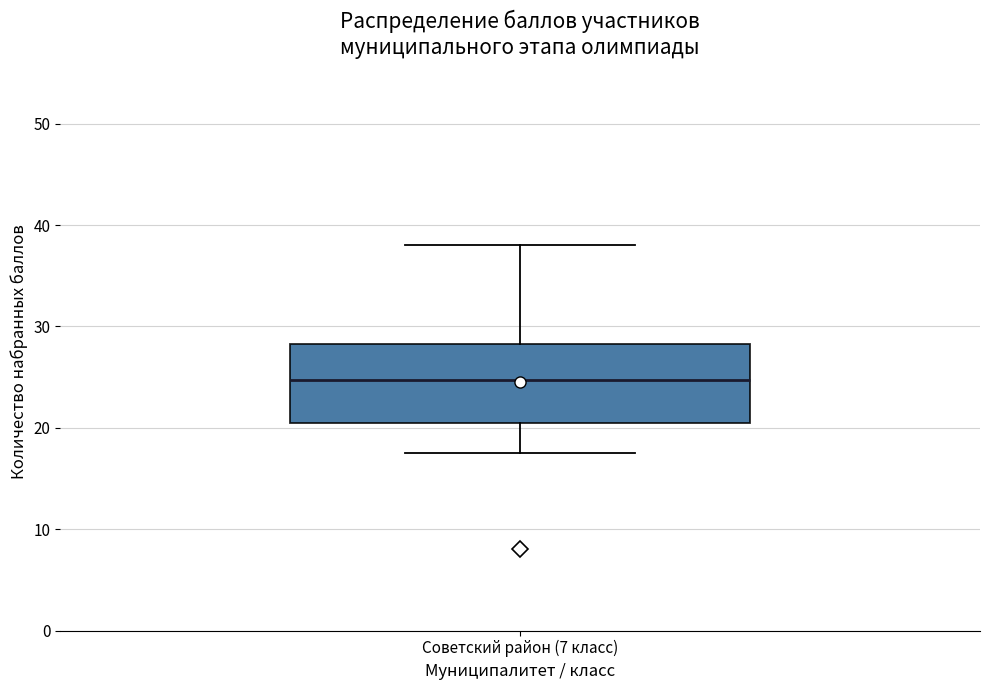

Read this box plot against the y-axis: the position of the median line, the range covered by the box, and the ends of both whiskers. The values are not printed on the chart, so give them approximately, as read against the axis.

median 25, box 21 to 28, whiskers 18 to 38